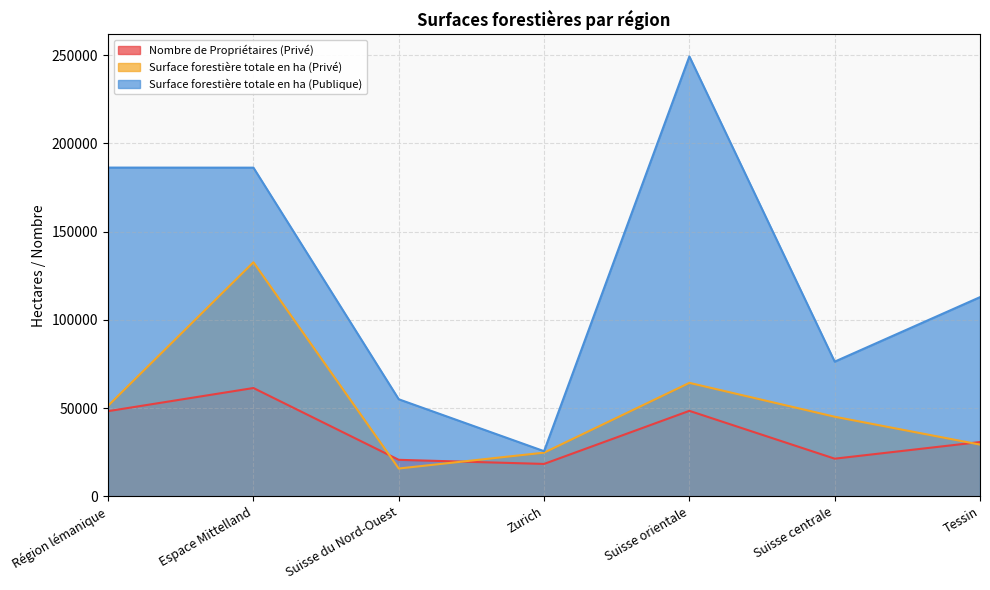

True or false: Surface forestière totale en ha (Privé) has more than 0 points higher than both neighbors.

True